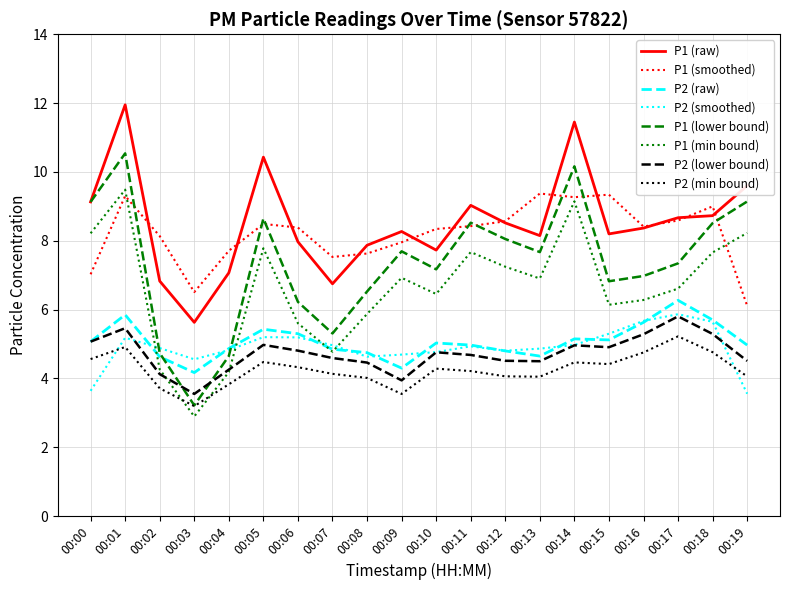

What value does the P2 (lower bound) series have at 00:18?

5.3